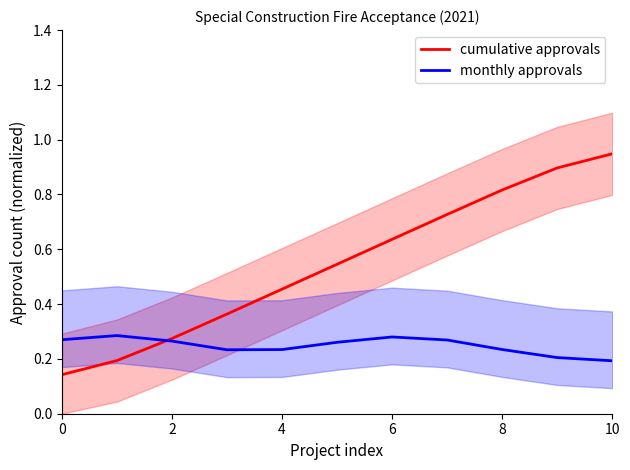

The value of cumulative approvals at 2 is 0.4. True or false?

False